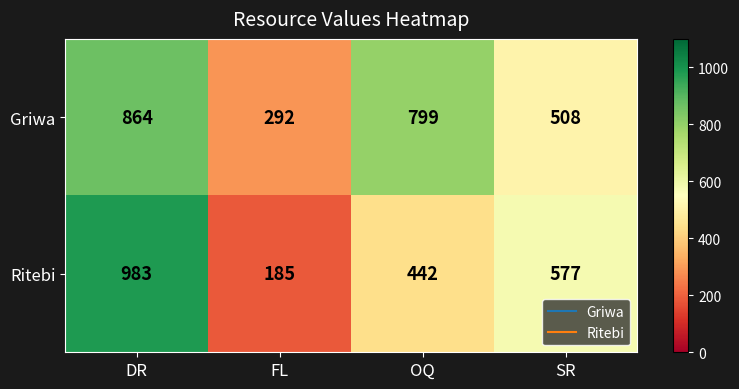

Which series has the largest total across all categories?

Griwa